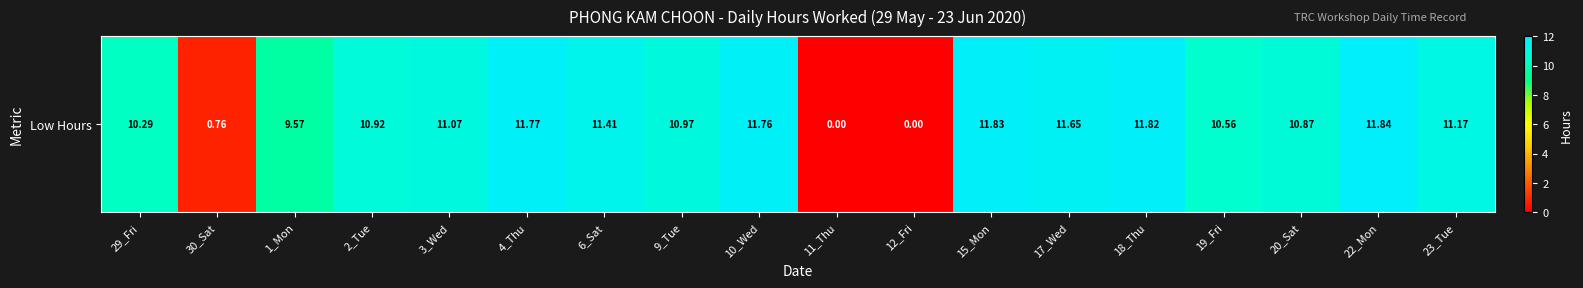

Between 9_Tue and 3_Wed, which is larger?

3_Wed